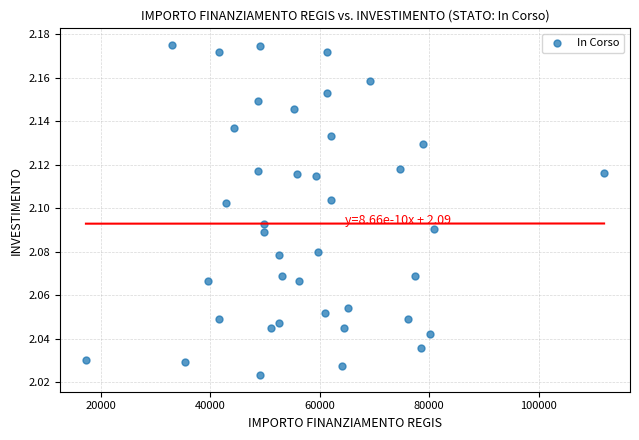

What is the range of X values (max minus min)?

94665.7